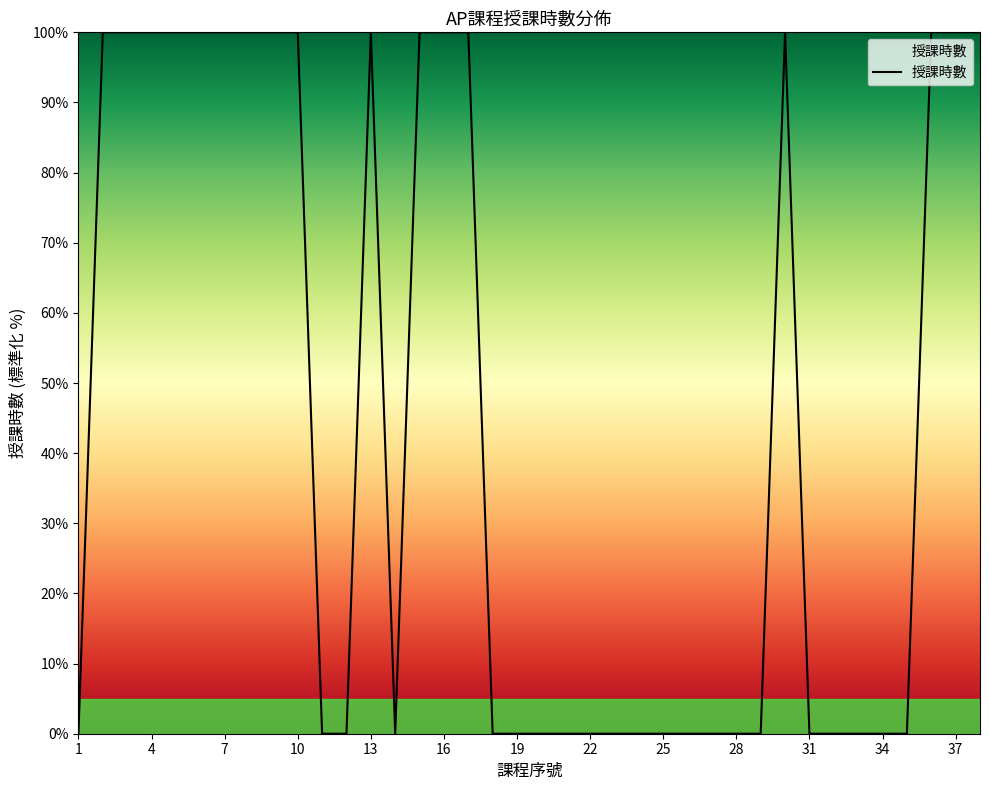

What is the sum of all values?

1700